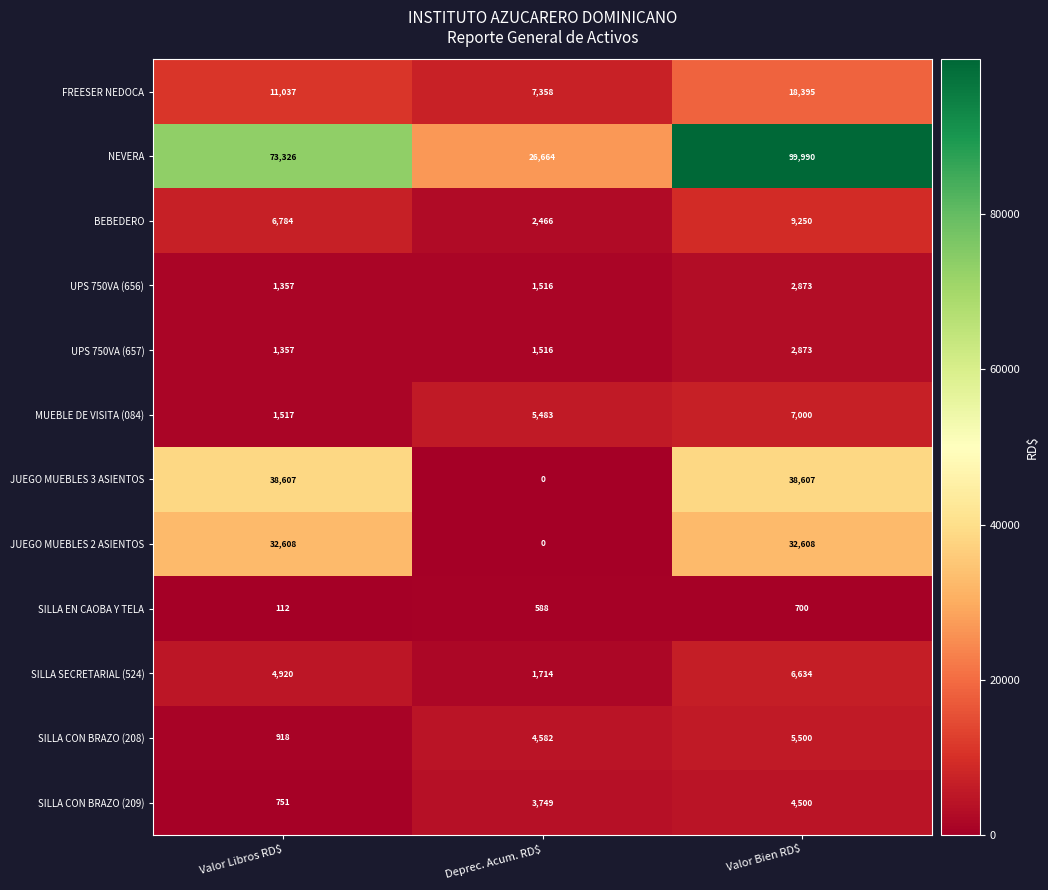

Which label corresponds to the smallest value in the chart?

Deprec. Acum. RD$